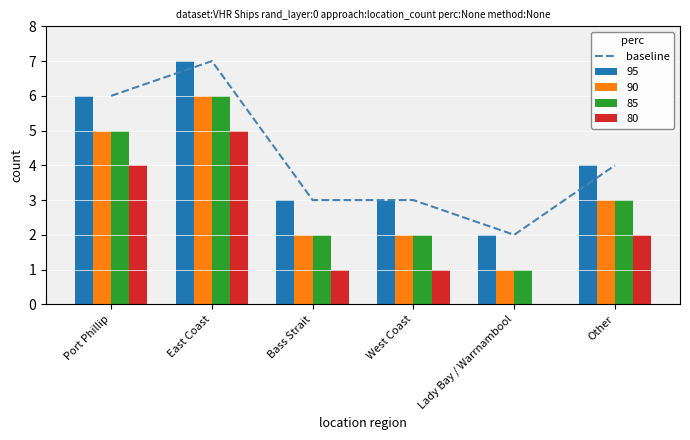

List the labels in order of value, smallest first.

Lady Bay / Warrnambool, Bass Strait, West Coast, Other, Port Phillip, East Coast